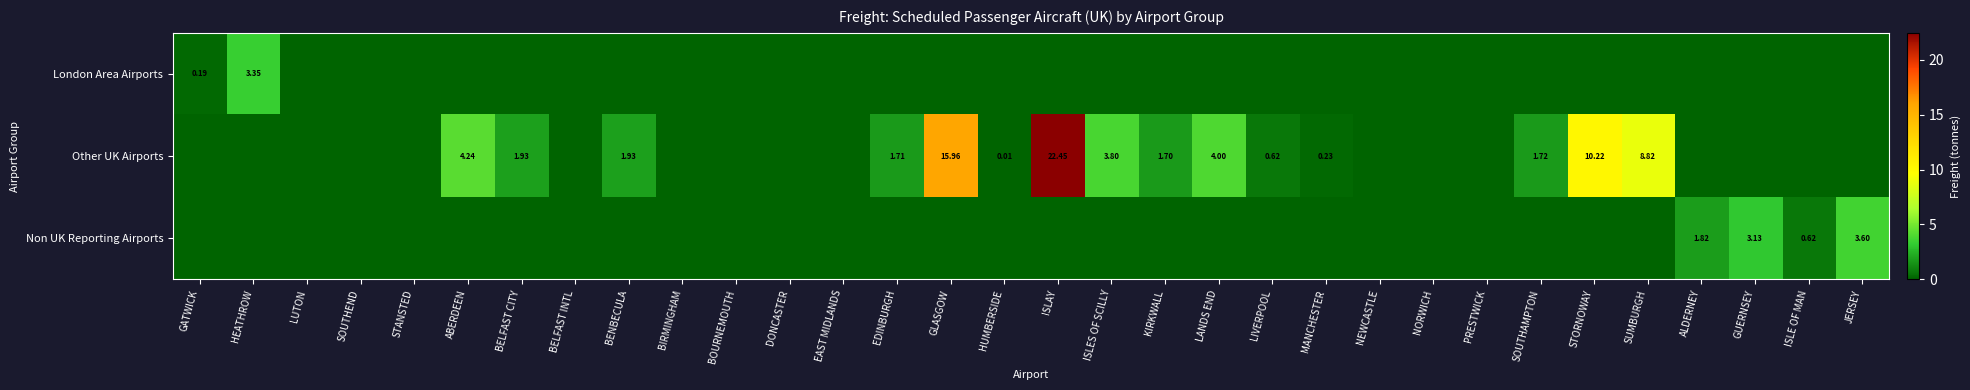

What is the difference between the maximum and minimum values in the Non UK Reporting Airports series?

3.6